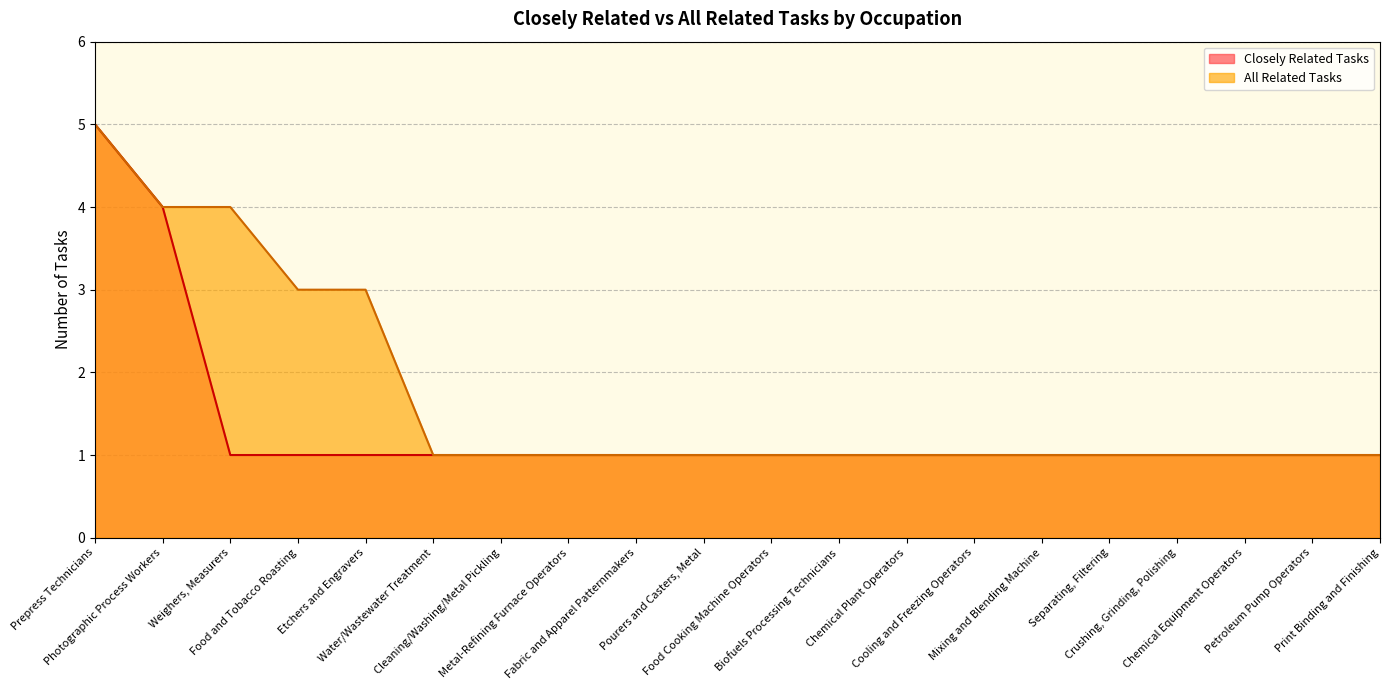

True or false: All Related Tasks and Closely Related Tasks intersect in this chart.

False